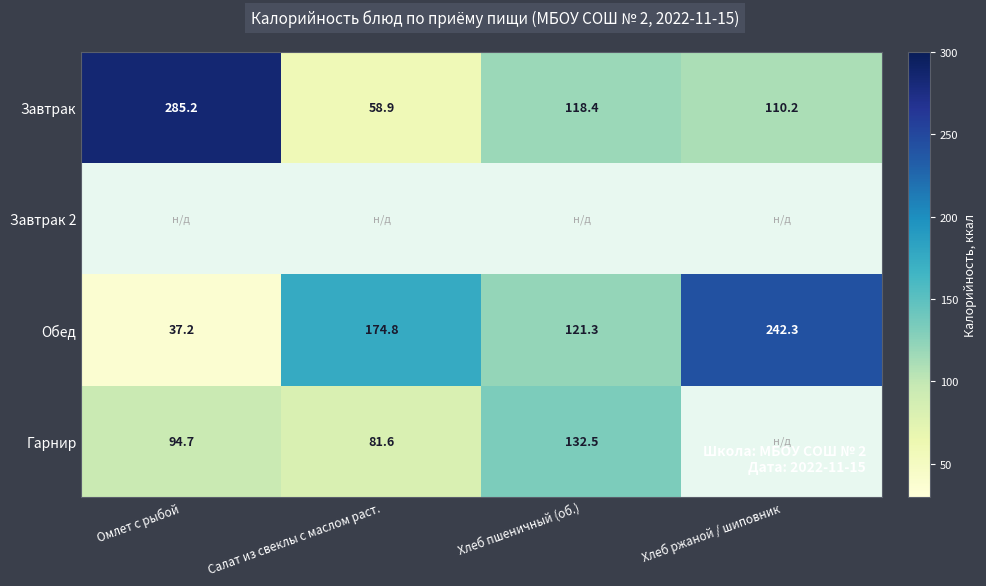

Which category has the highest value in the Обед series?

Хлеб ржаной / шиповник